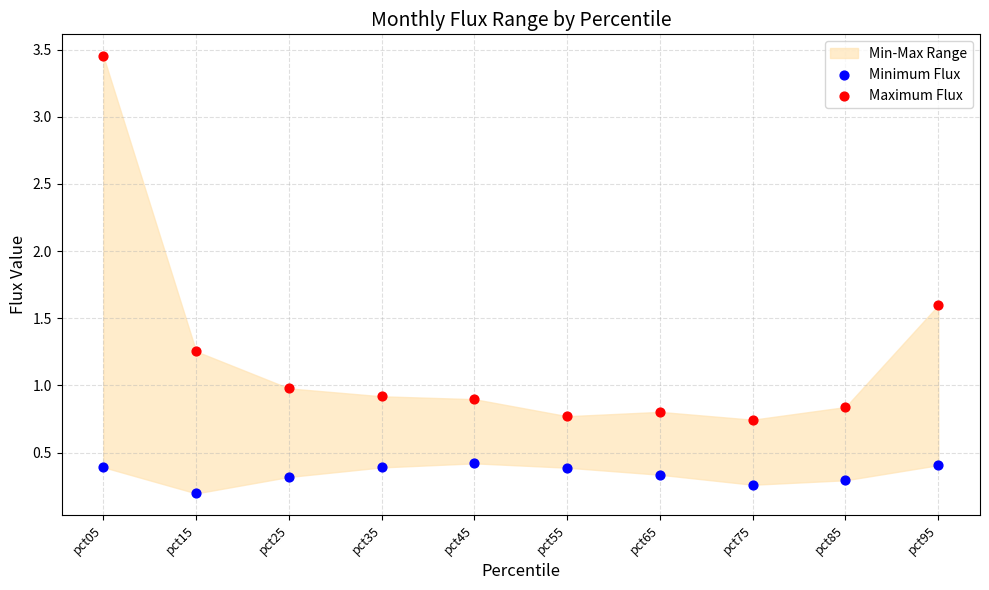

Which series reaches the maximum Y coordinate?

Maximum Flux